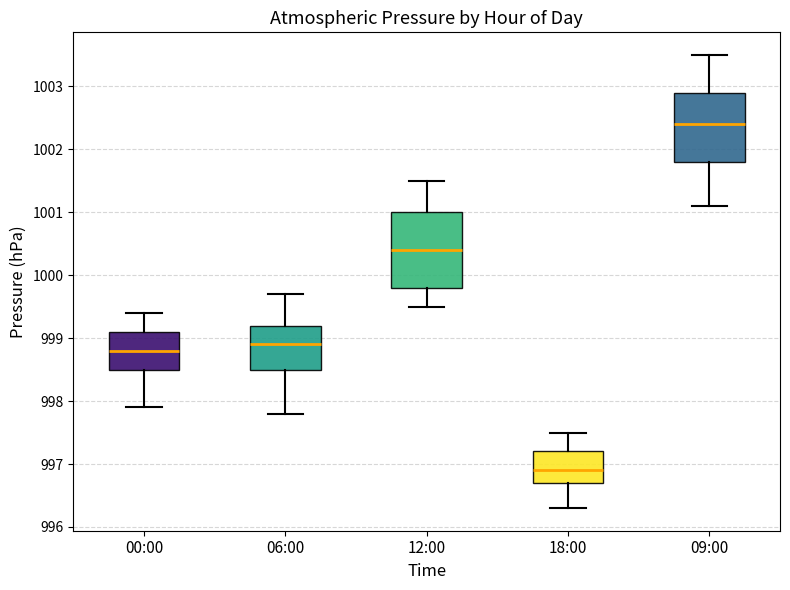

Reading left to right, transcribe this box plot: for each box, give where its median line is, the range the box spans, and where its two whiskers end, as read against the y-axis. The values are not printed on the chart, so give them approximately, as read against the axis.

00:00: median 998.8, box 998.5 to 999.1, whiskers 997.9 to 999.4
06:00: median 998.9, box 998.5 to 999.2, whiskers 997.8 to 999.7
12:00: median 1000.4, box 999.8 to 1001.0, whiskers 999.5 to 1001.5
18:00: median 996.9, box 996.7 to 997.2, whiskers 996.3 to 997.5
09:00: median 1002.4, box 1001.8 to 1002.9, whiskers 1001.1 to 1003.5